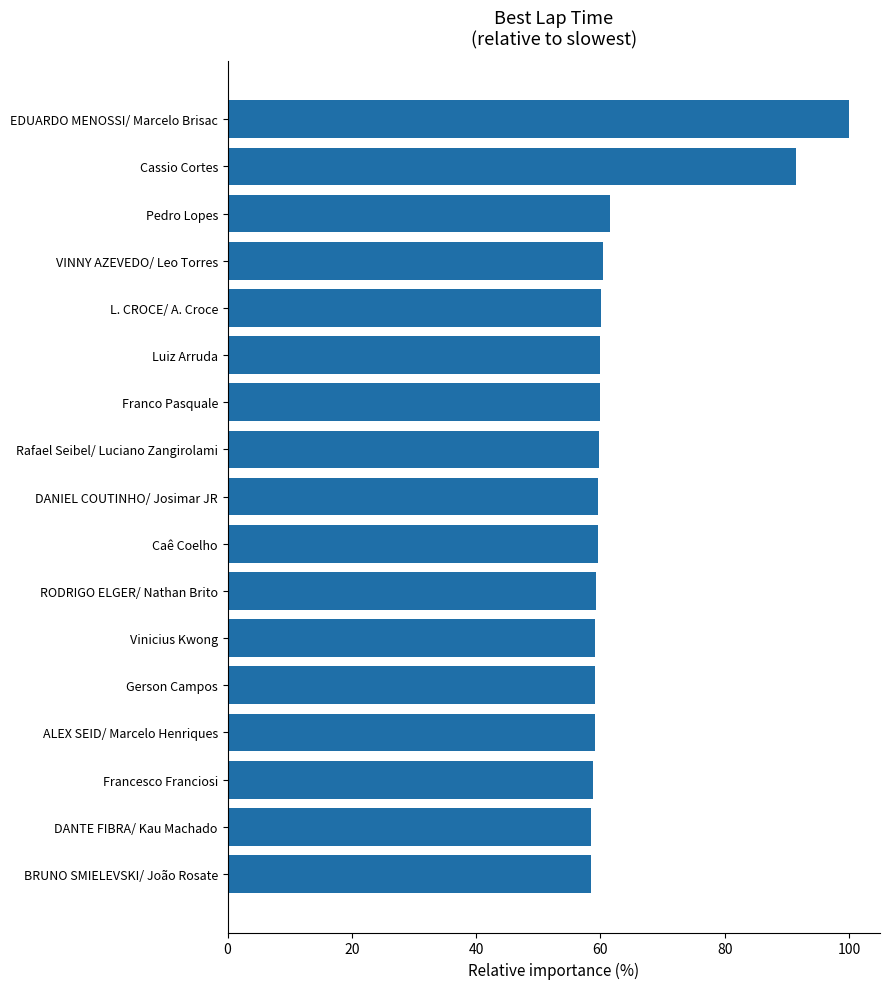

The chart shows a value of 100.6 at Francesco Franciosi. True or false?

False